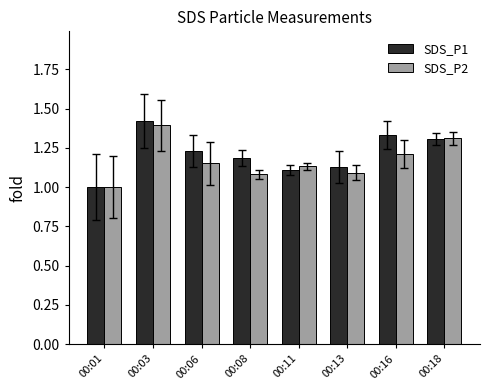

At which category does the chart reach its peak across all series?

00:03